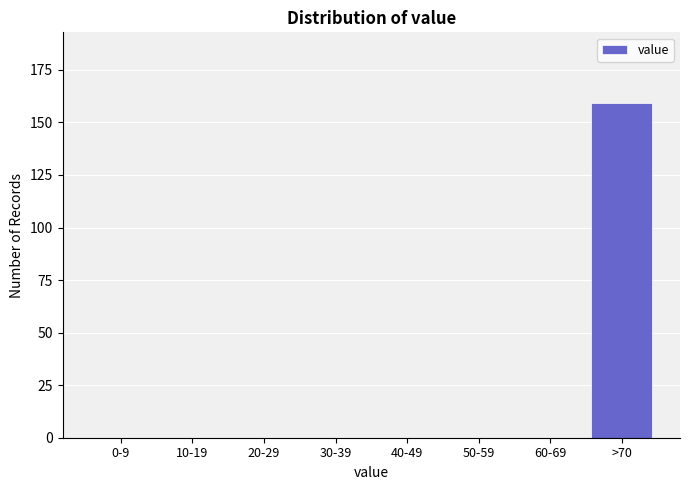

Reading right to left, transcribe all the data shown in this chart.

>70=159	60-69=0	50-59=0	40-49=0	30-39=0	20-29=0	10-19=0	0-9=0